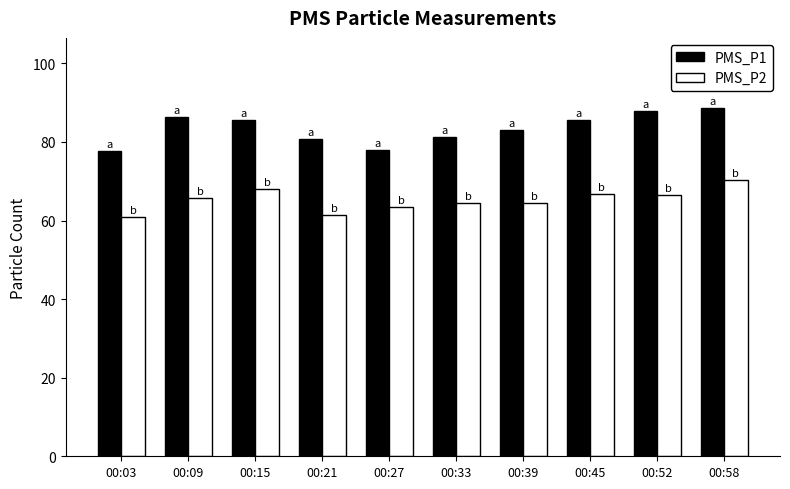

The PMS_P1 series shows 51.5 at 00:03. True or false?

False